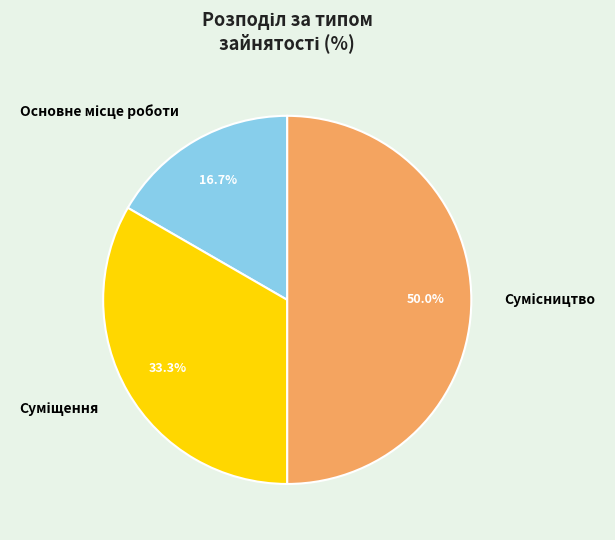

What percentage is NOT represented by Сумісництво?

50.0%